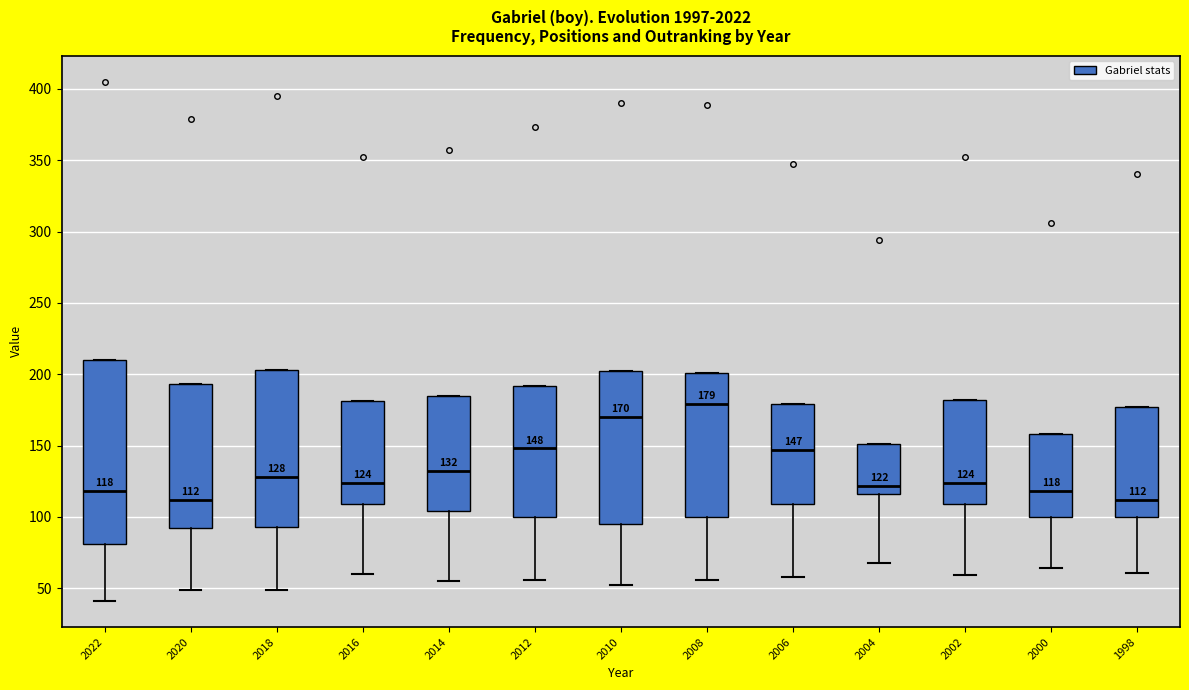

Comparing the boxes themselves (not the whiskers), which one is the tallest?

2022